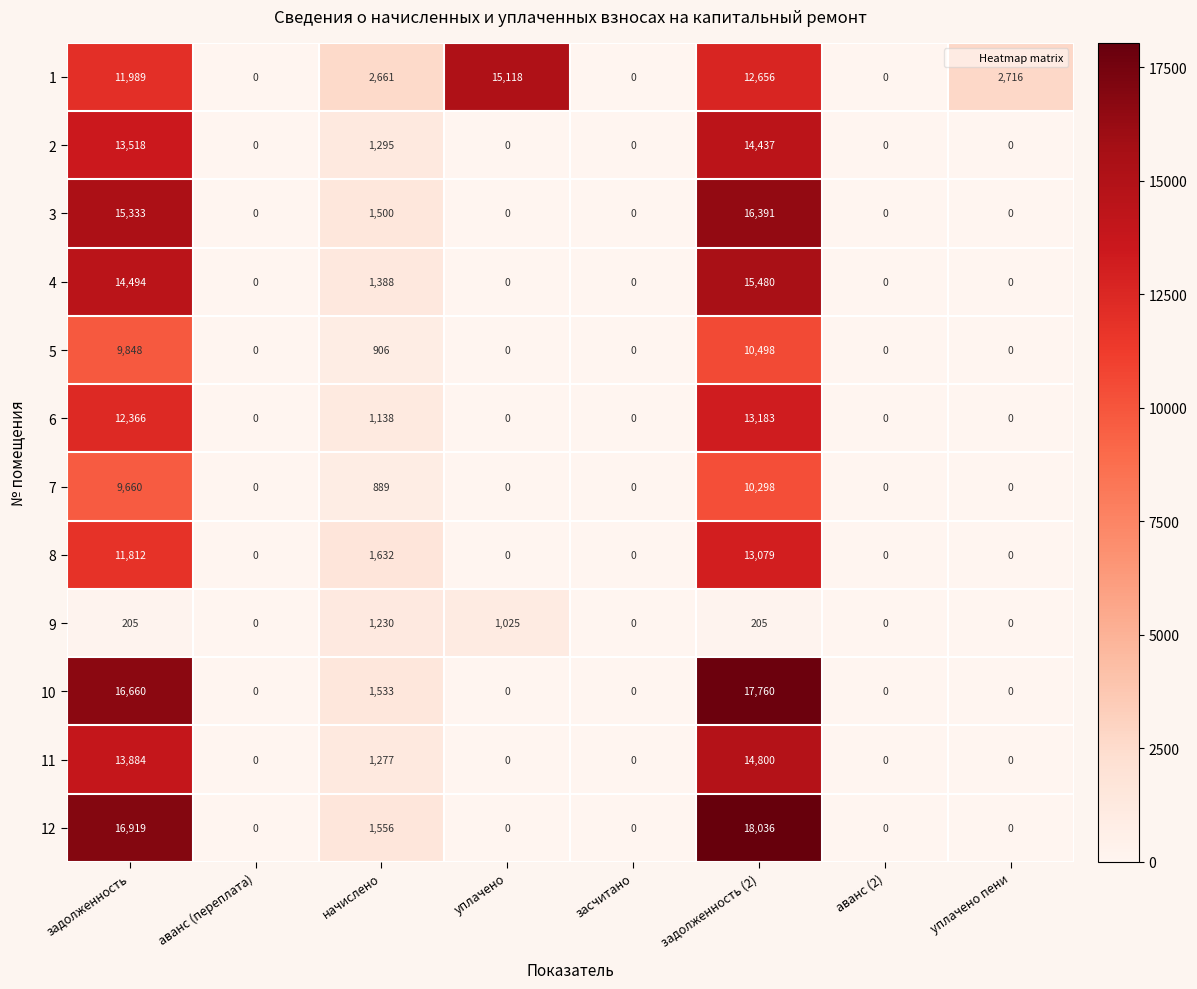

Is it true that 3 equals 1500 at начислено?

True